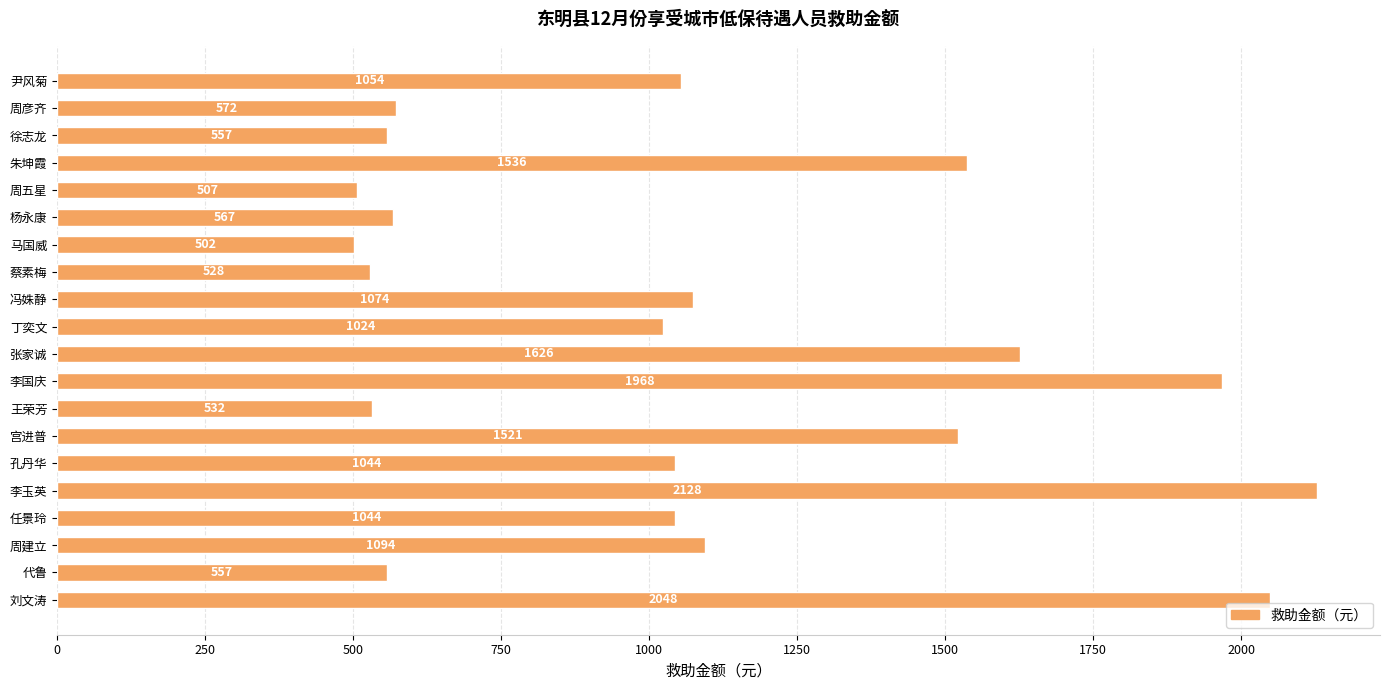

At which category does the chart reach its minimum across all series?

马国威